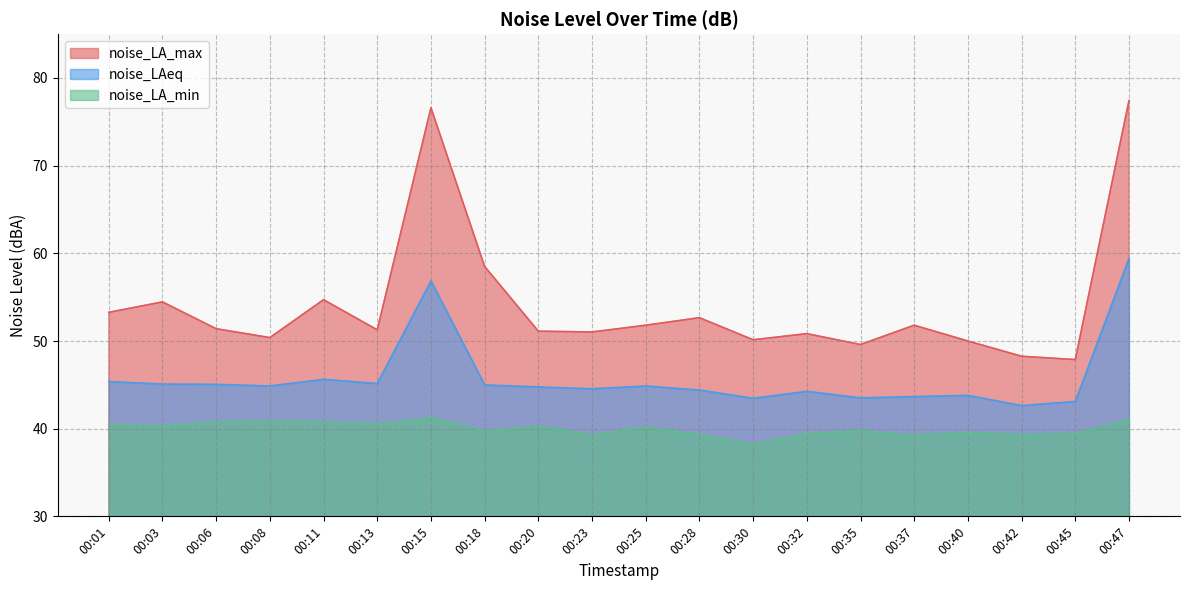

What value does the noise_LA_max series have at 00:20?

51.1